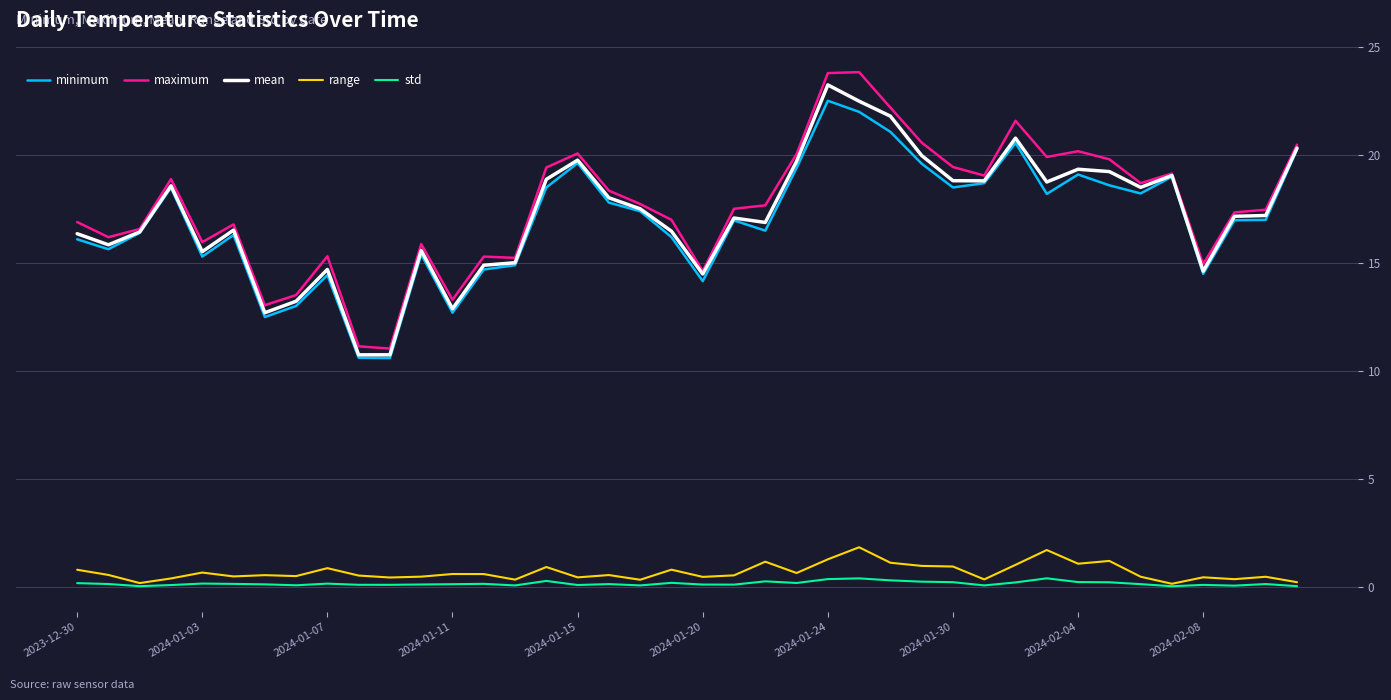

True or false: std and mean intersect in this chart.

False